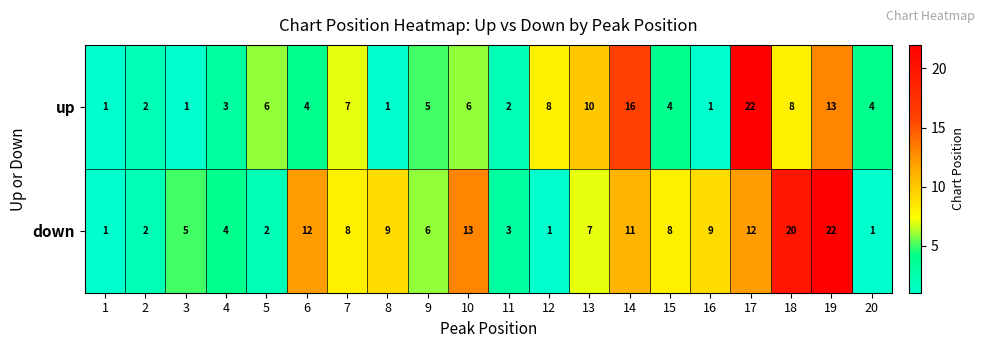

What is the difference between the maximum and minimum values in the up series?

21